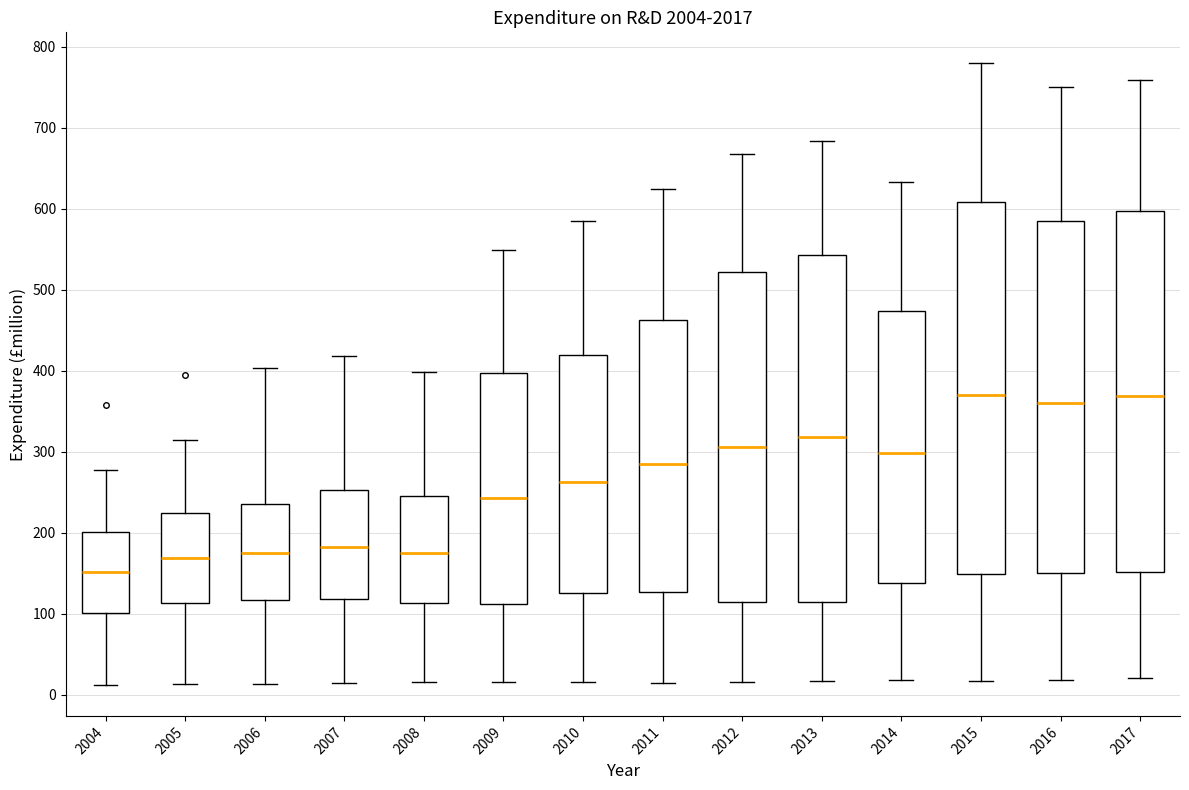

Comparing the boxes themselves (not the whiskers), which one is the tallest?

2015